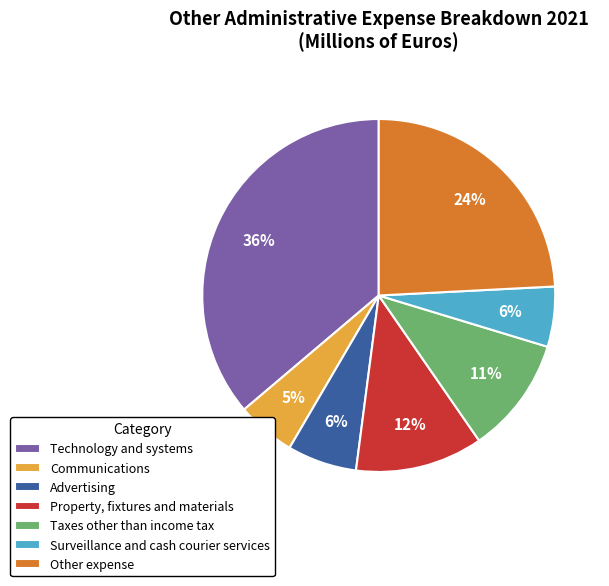

What percentage is the Other expense slice, to the nearest percent?

24%